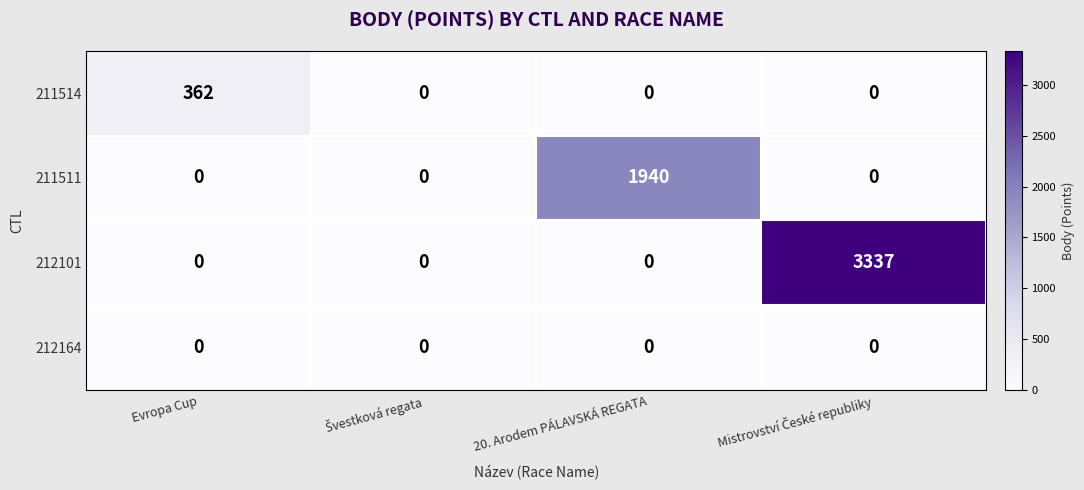

At how many categories does at least one series exceed 1083?

2